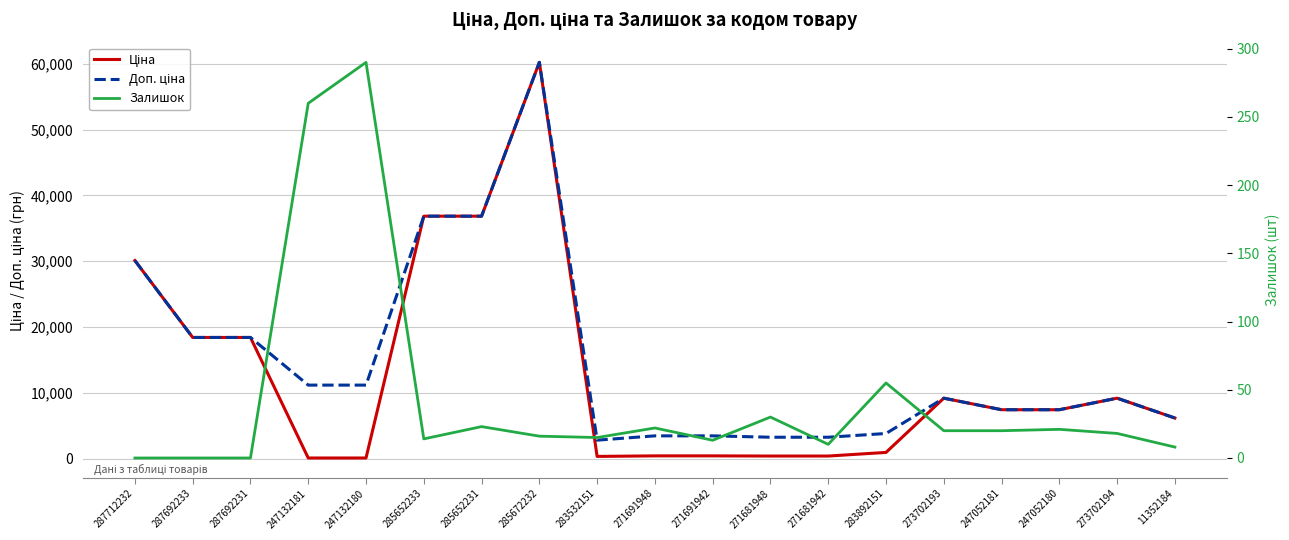

What is the total value across all series at 273702193?

18412.5